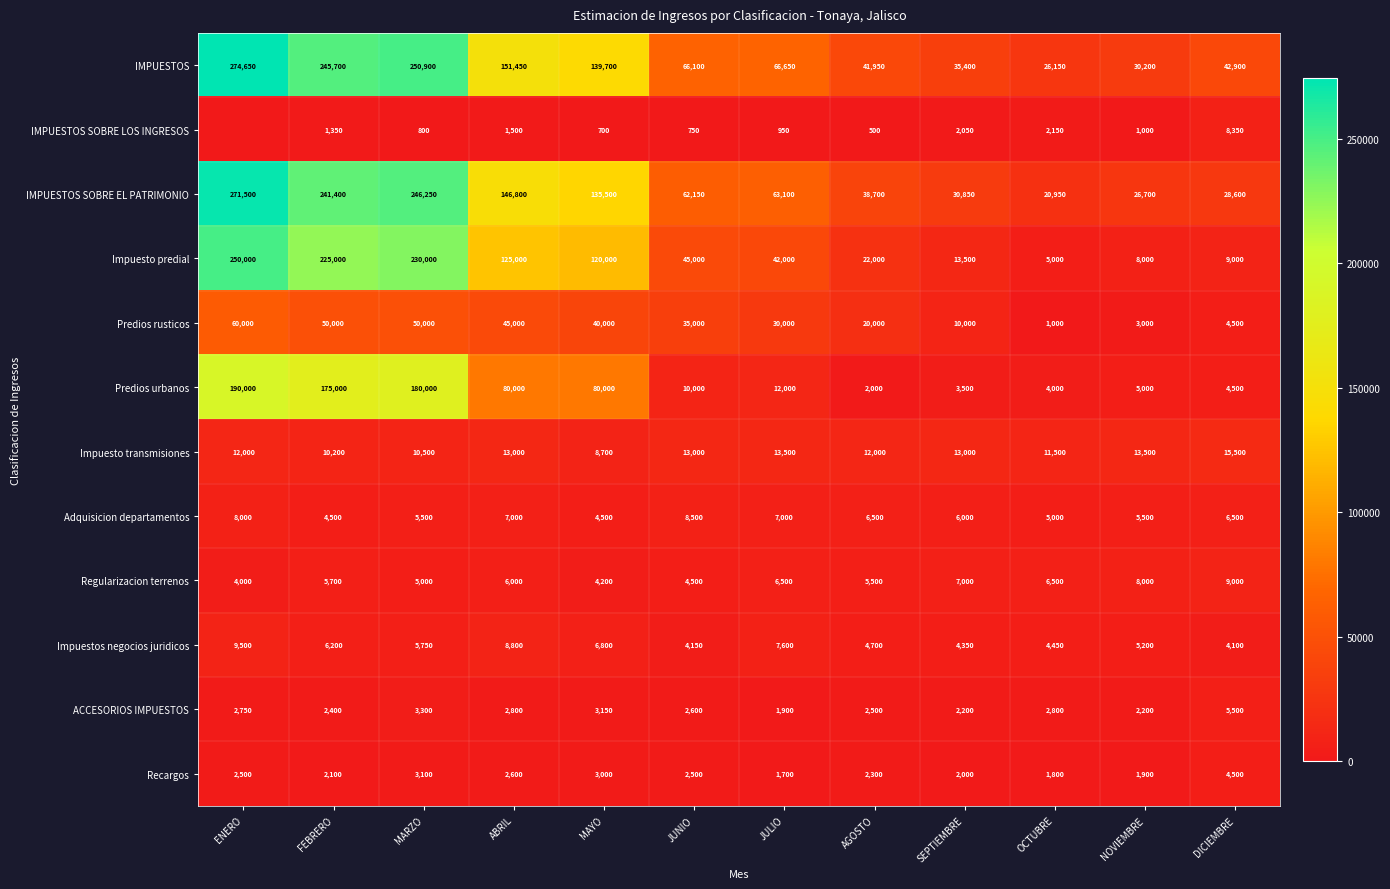

What is the difference between the maximum and minimum values in the Impuesto transmisiones series?

6800